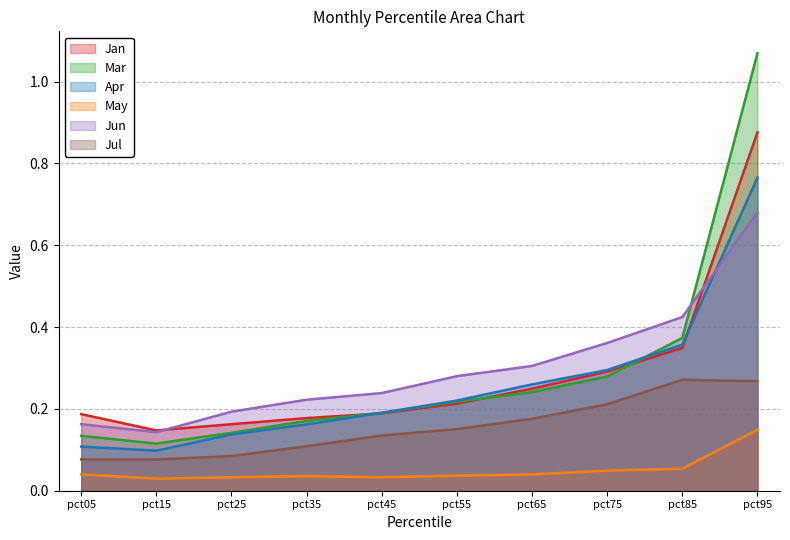

The value of Jan at pct65 is 0.2. True or false?

True